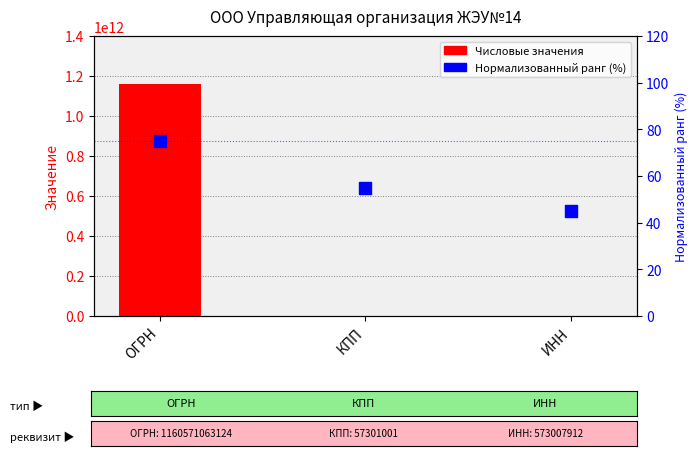

What are all the series names shown in the legend?

Числовые значения, Нормализованный ранг (%)